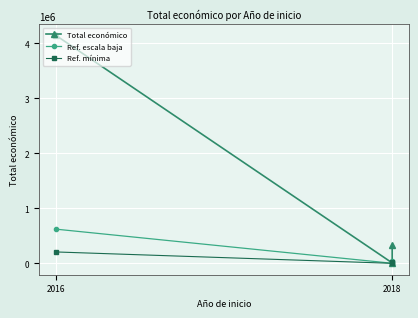

Between 2016 and 2018, which series saw the biggest shift?

Total económico